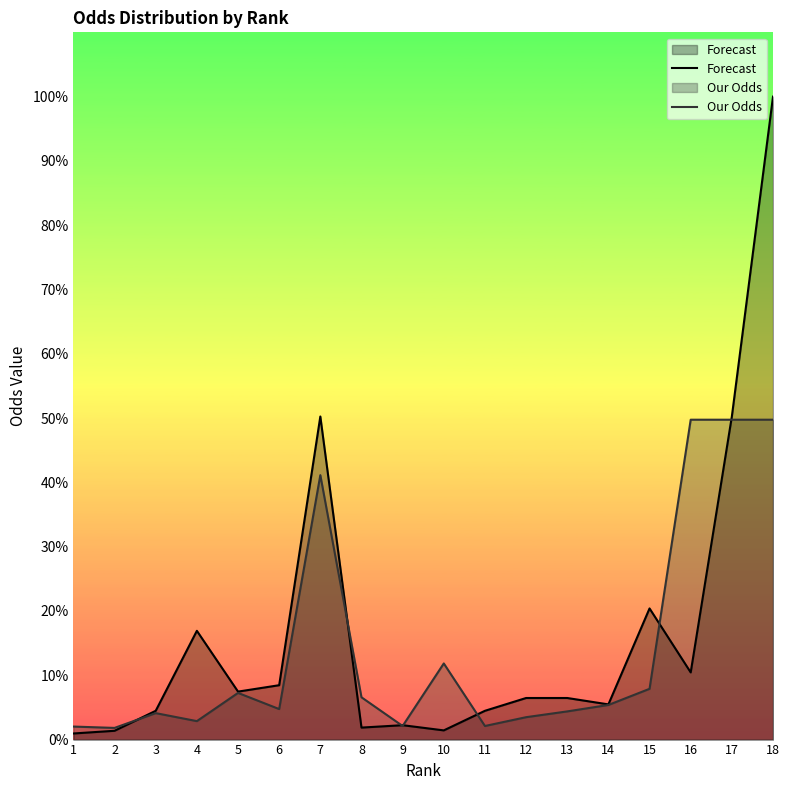

At which label does Forecast reach its peak?

18